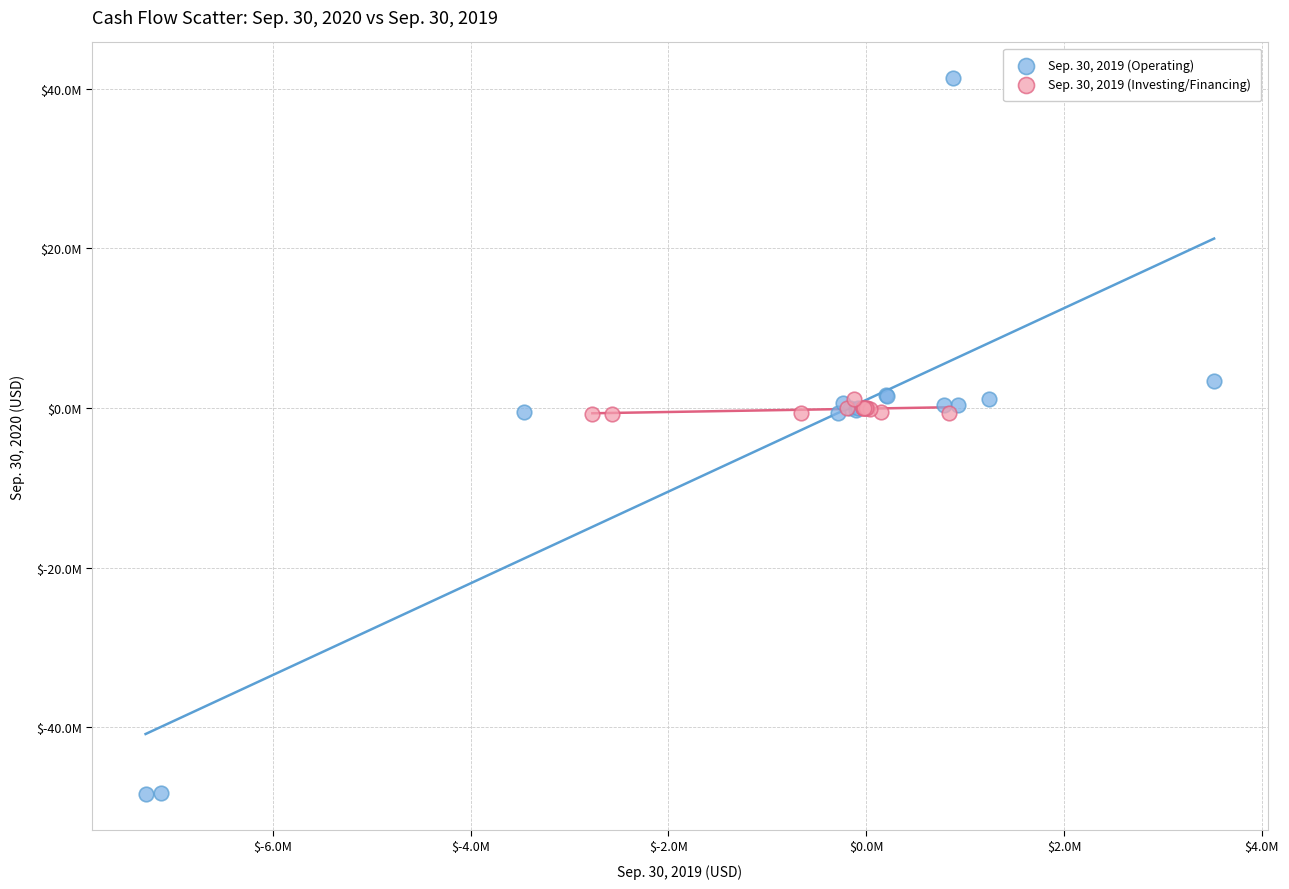

Which series has the widest spread of Y values?

Sep. 30, 2019 (Operating)